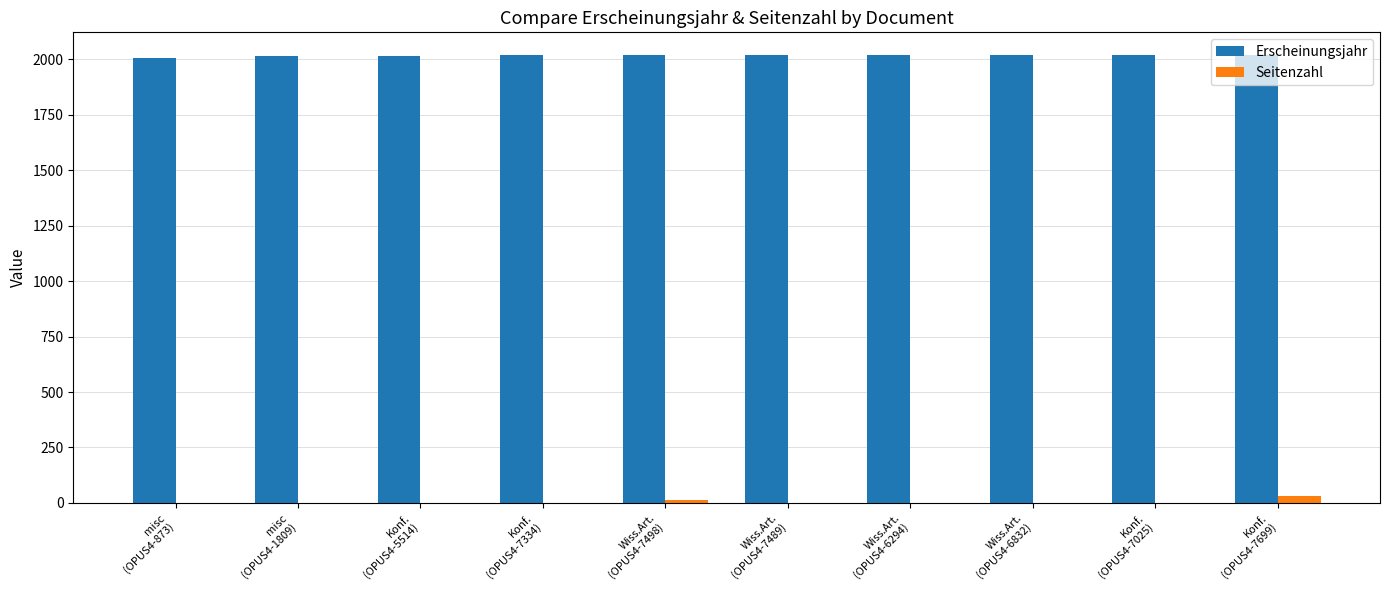

At which label does Seitenzahl first exceed 1?

Wiss.Art.
(OPUS4-7498)